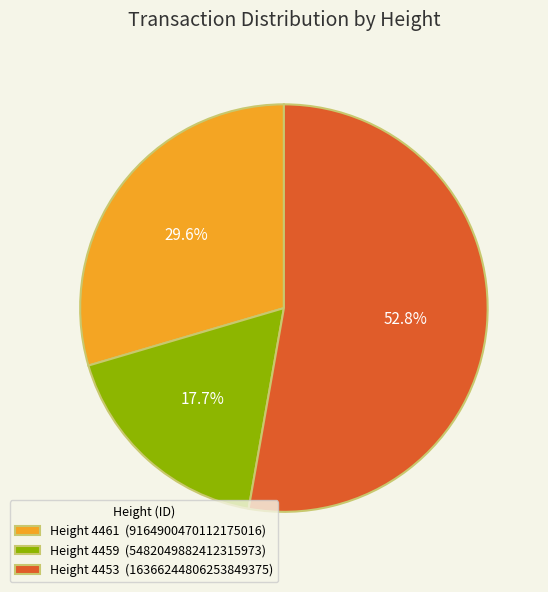

Between Height 4459 (5482049882412315973) and Height 4453 (16366244806253849375), which is larger?

Height 4453 (16366244806253849375)